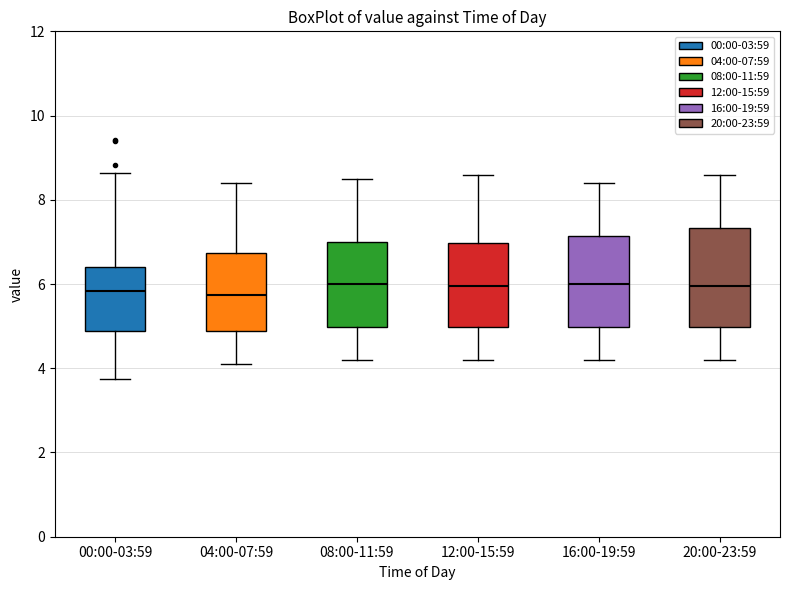

Reading left to right, read every box against the y-axis: the position of its median line, the range the box covers, and the ends of its whiskers. The values are not printed on the chart, so give them approximately, as read against the axis.

00:00-03:59: median 5.8, box 4.8 to 6.4, whiskers 3.8 to 8.6
04:00-07:59: median 5.8, box 4.8 to 6.8, whiskers 4.2 to 8.4
08:00-11:59: median 6.0, box 5.0 to 7.0, whiskers 4.2 to 8.6
12:00-15:59: median 6.0, box 5.0 to 7.0, whiskers 4.2 to 8.6
16:00-19:59: median 6.0, box 5.0 to 7.2, whiskers 4.2 to 8.4
20:00-23:59: median 6.0, box 5.0 to 7.4, whiskers 4.2 to 8.6